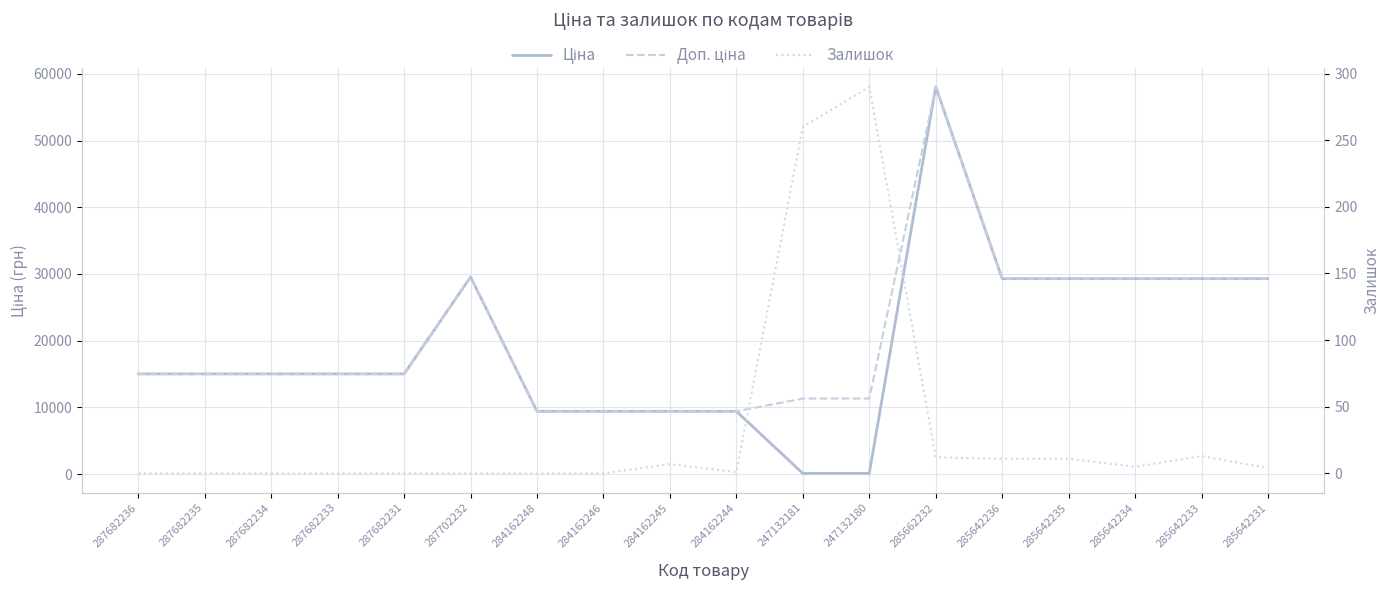

What is the label of the 18th point from the left?

285642231